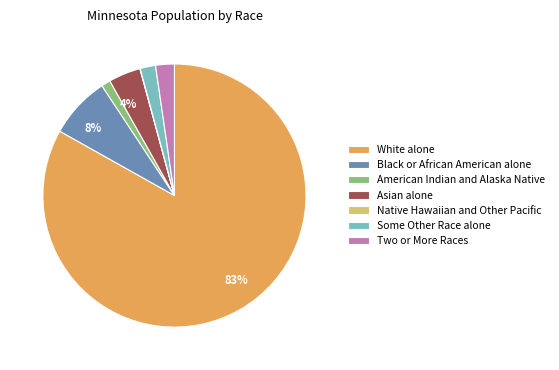

To the nearest percent, what is the average slice percentage?

14%